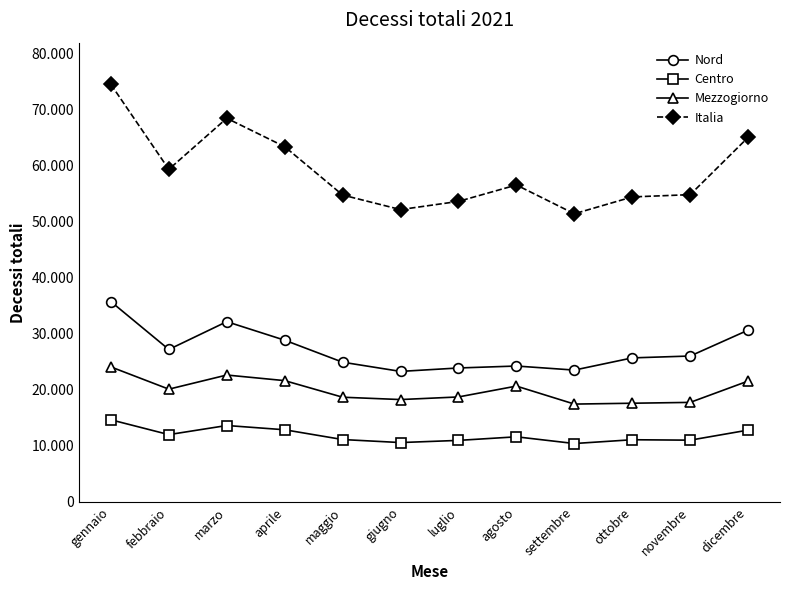

True or false: Centro and Mezzogiorno cross at least once.

False